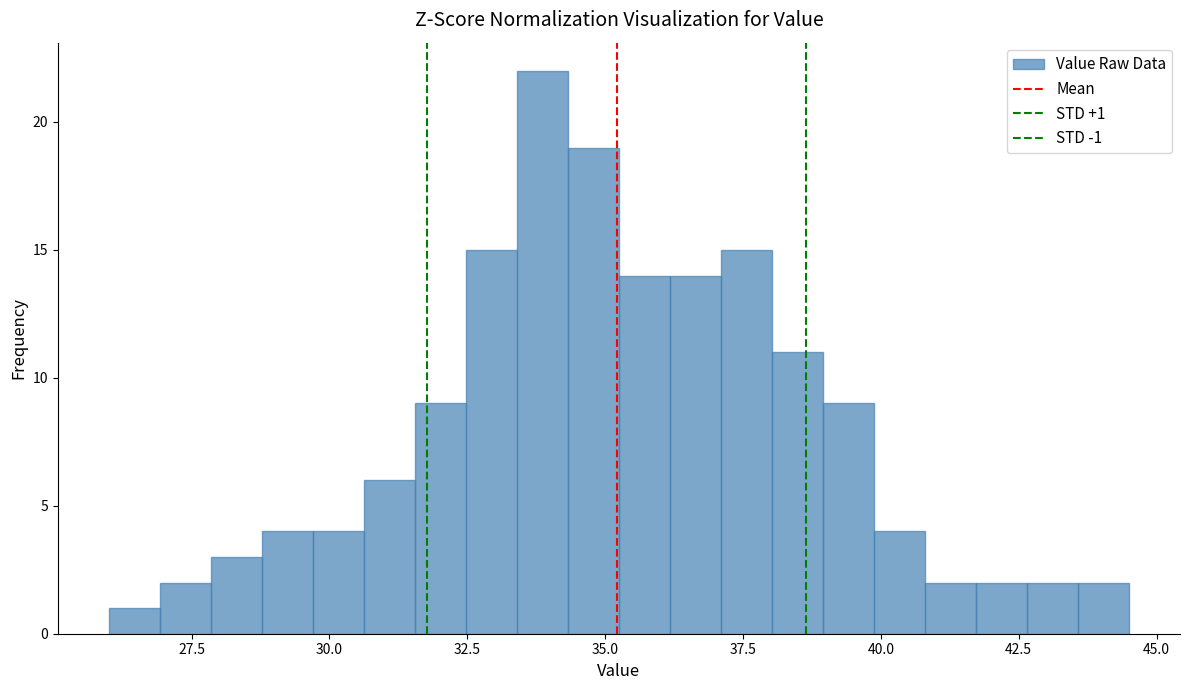

Around what value on the x-axis is the tallest bar? Give the approximate position of its centre, as read against the axis.

34.0